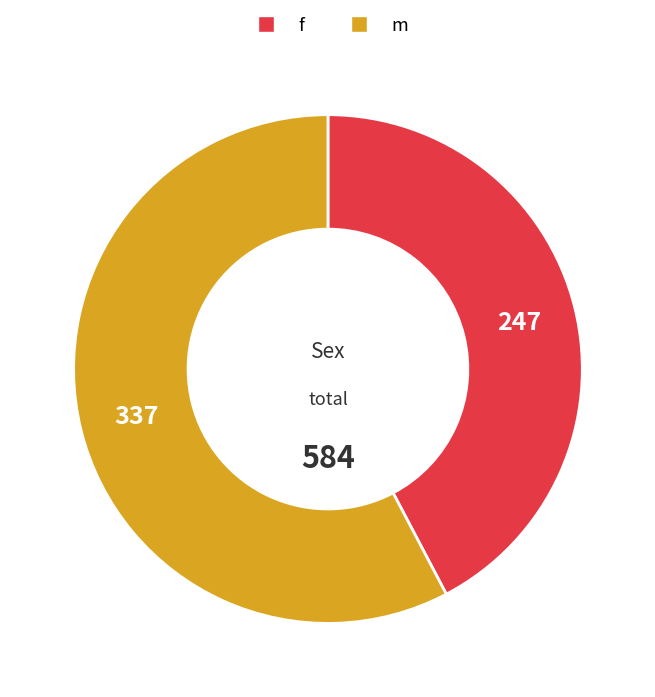

How many slices are in this pie chart?

2